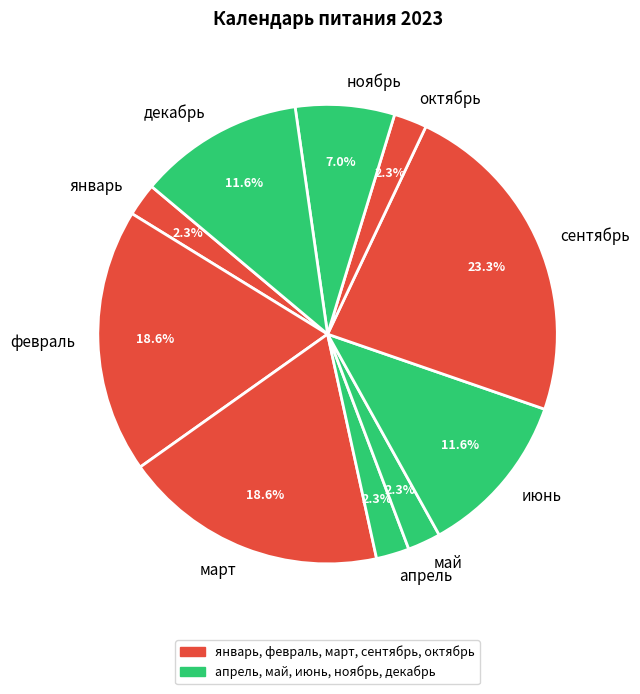

To the nearest percent, what is the difference between the largest and smallest slice percentages?

21%